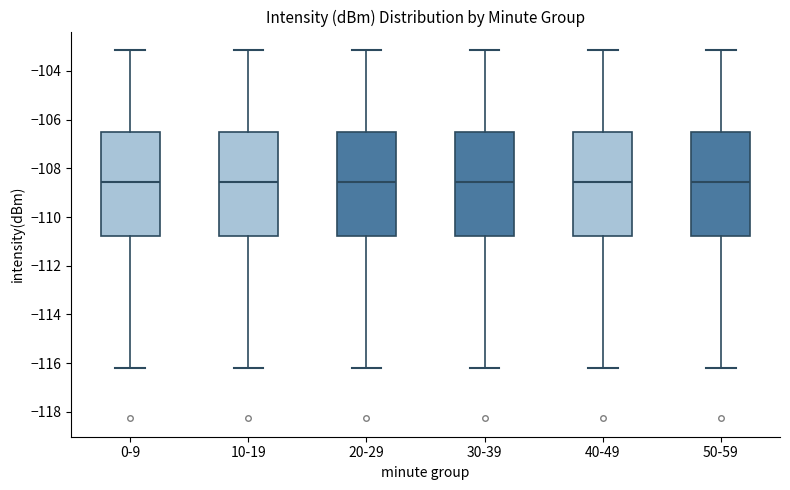

Where is the upper edge of the box for 0-9 on the y-axis? The values are not printed on the chart, so give them approximately, as read against the axis.

-106.6